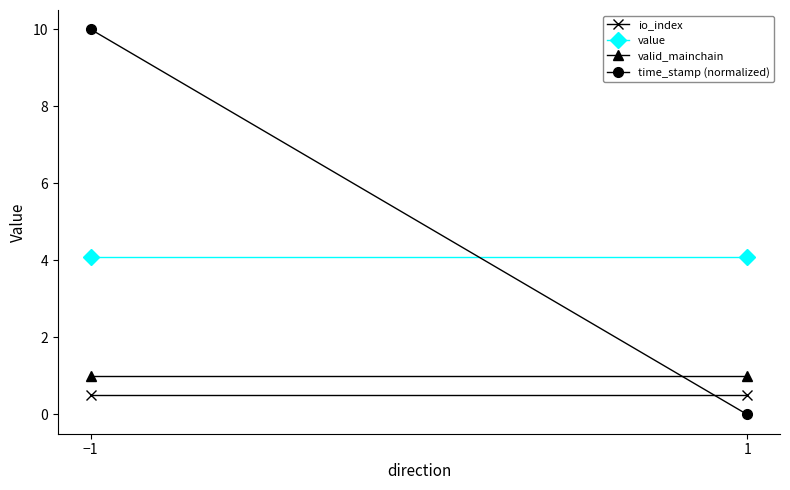

What position from the right is 1?

1